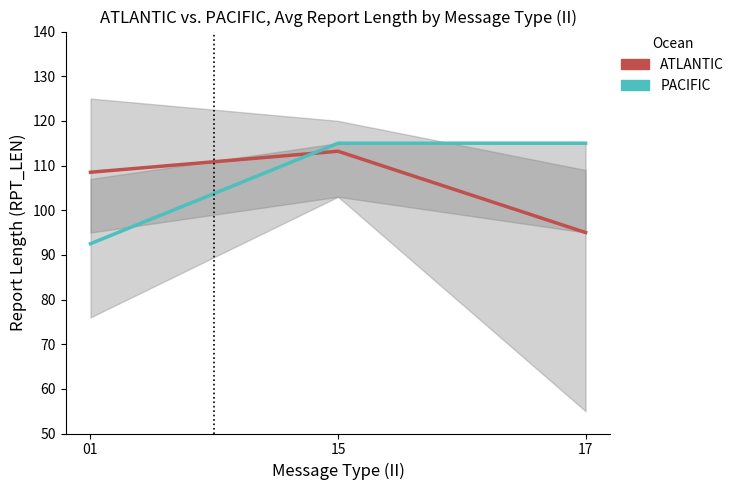

What are all the series names shown in the legend?

ATLANTIC, PACIFIC